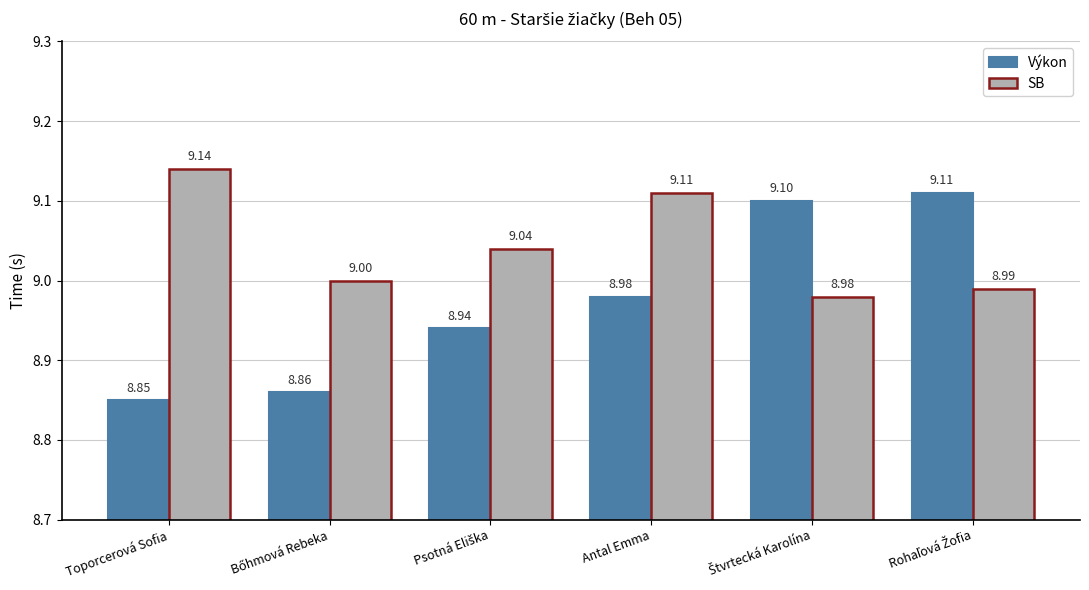

How many categories are shown in the chart?

6